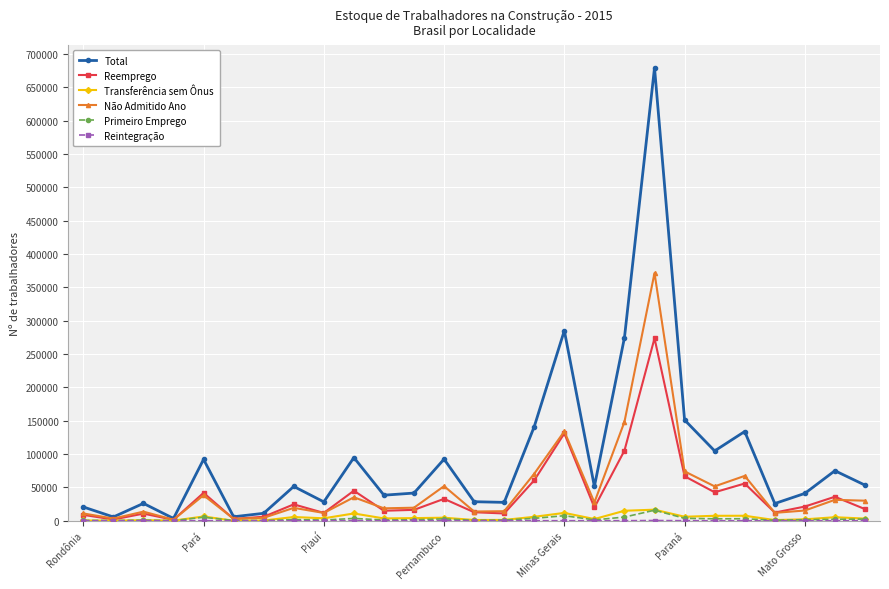

How many values in the Não Admitido Ano series are below 19569?

13